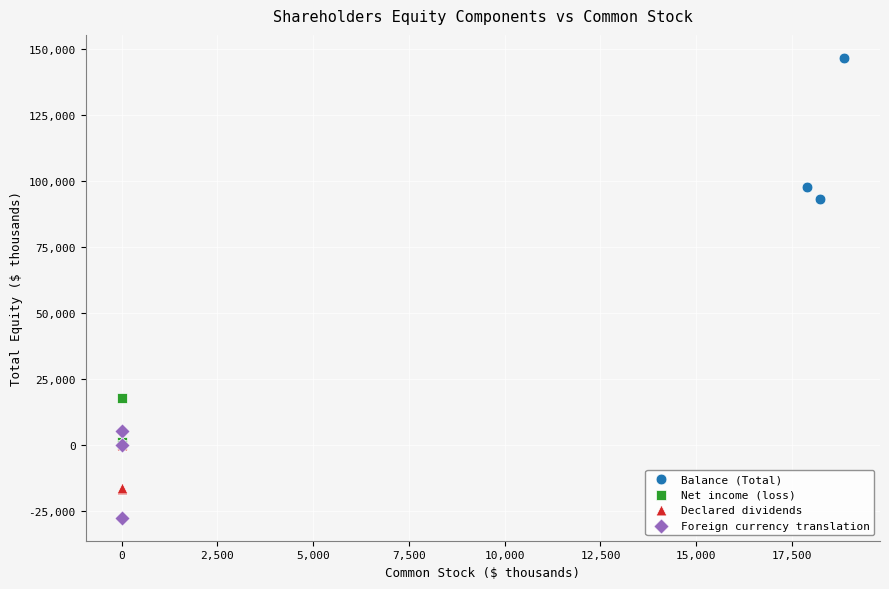

Which series has the largest Y range (max minus min)?

Balance (Total)